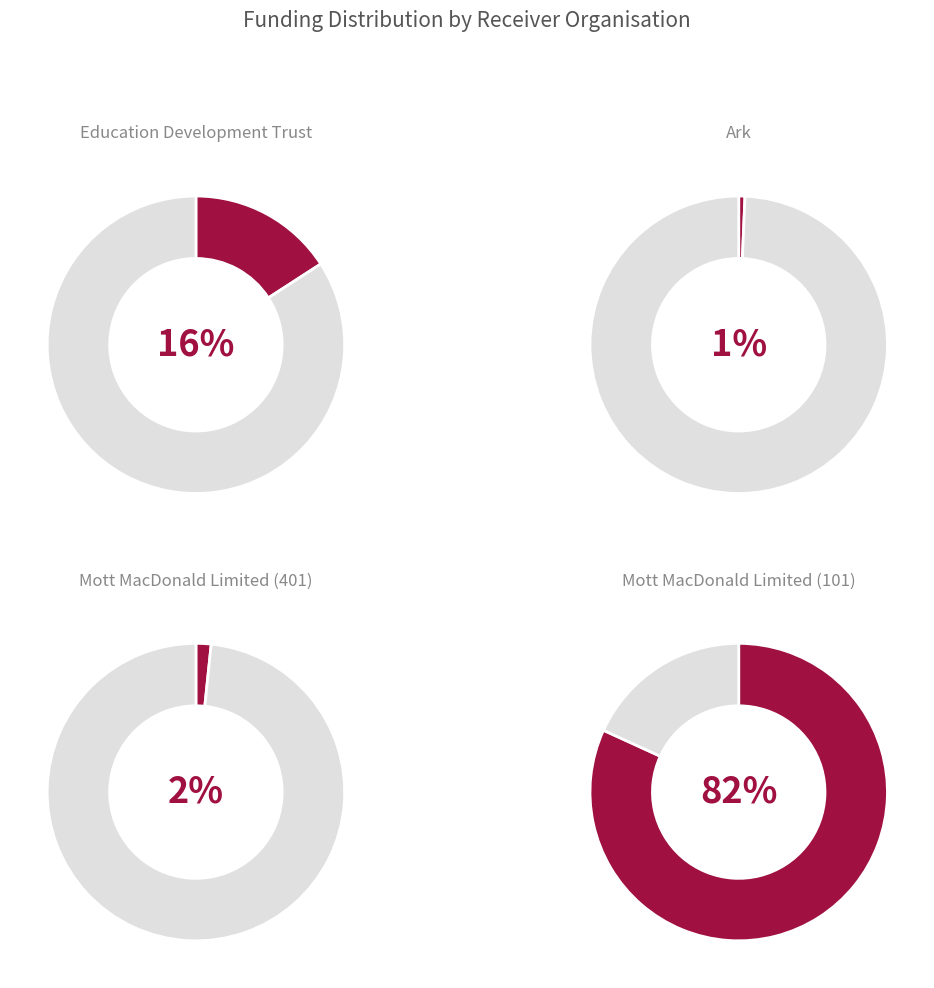

Is the sum of Mott MacDonald Limited (101) and Mott MacDonald Limited (401) greater than half?

Yes